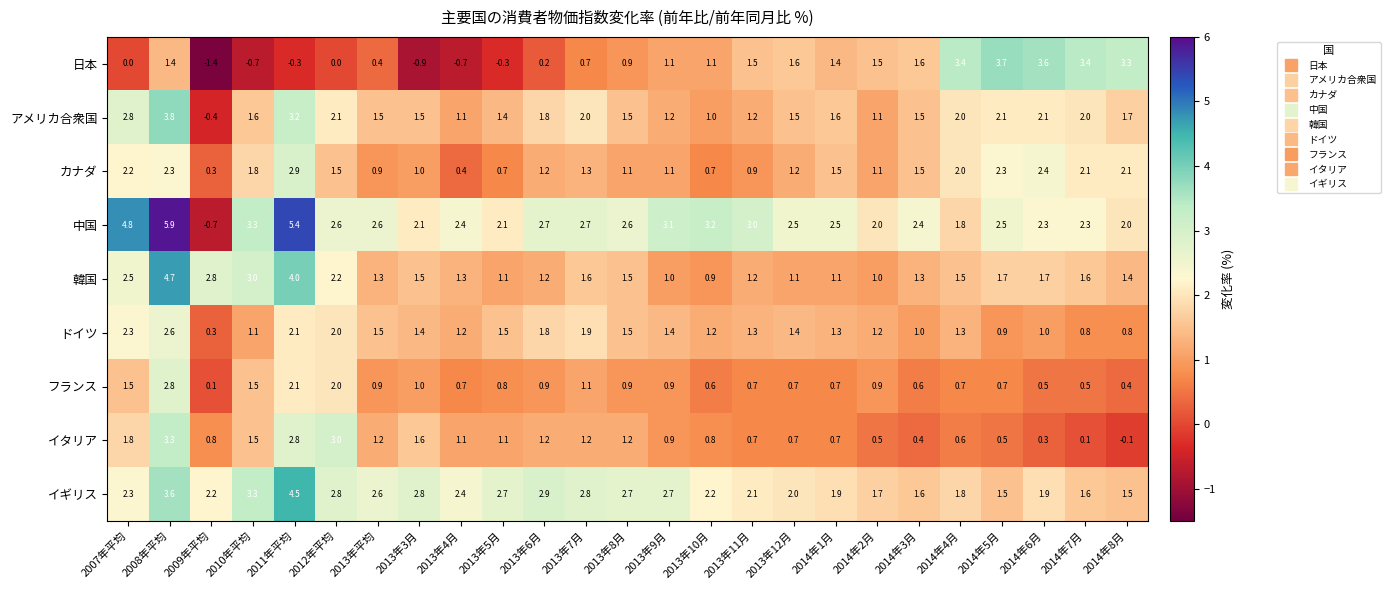

Count the number of data series in this chart.

9